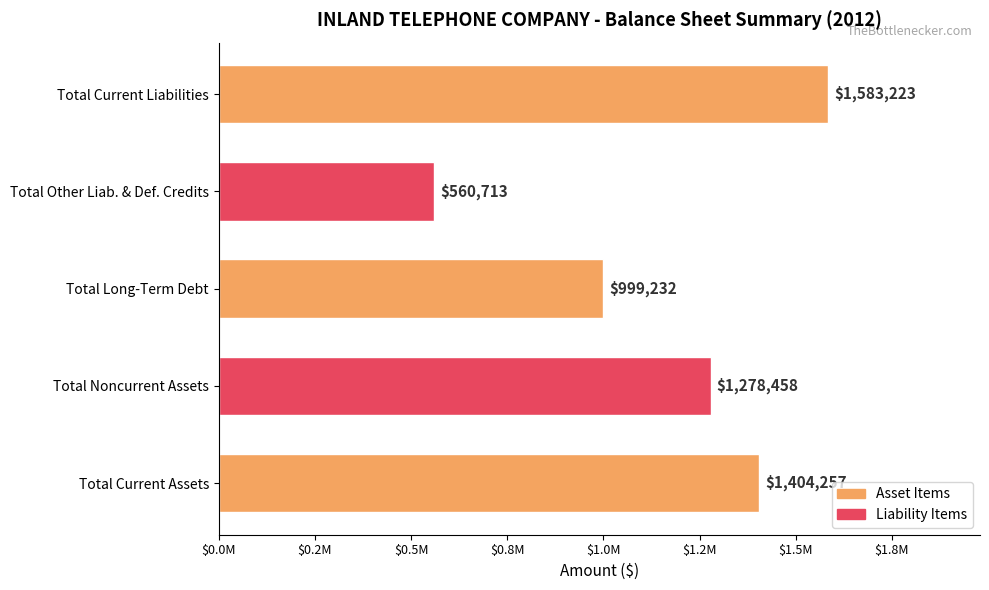

What is the average value?

1165177